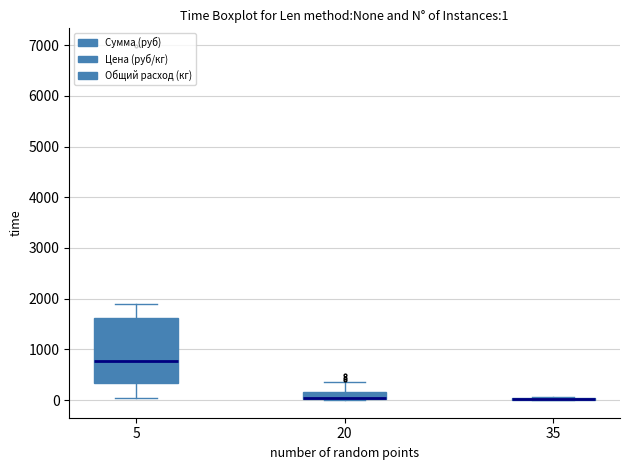

Which box is the tallest, from its lower edge to its upper edge?

5